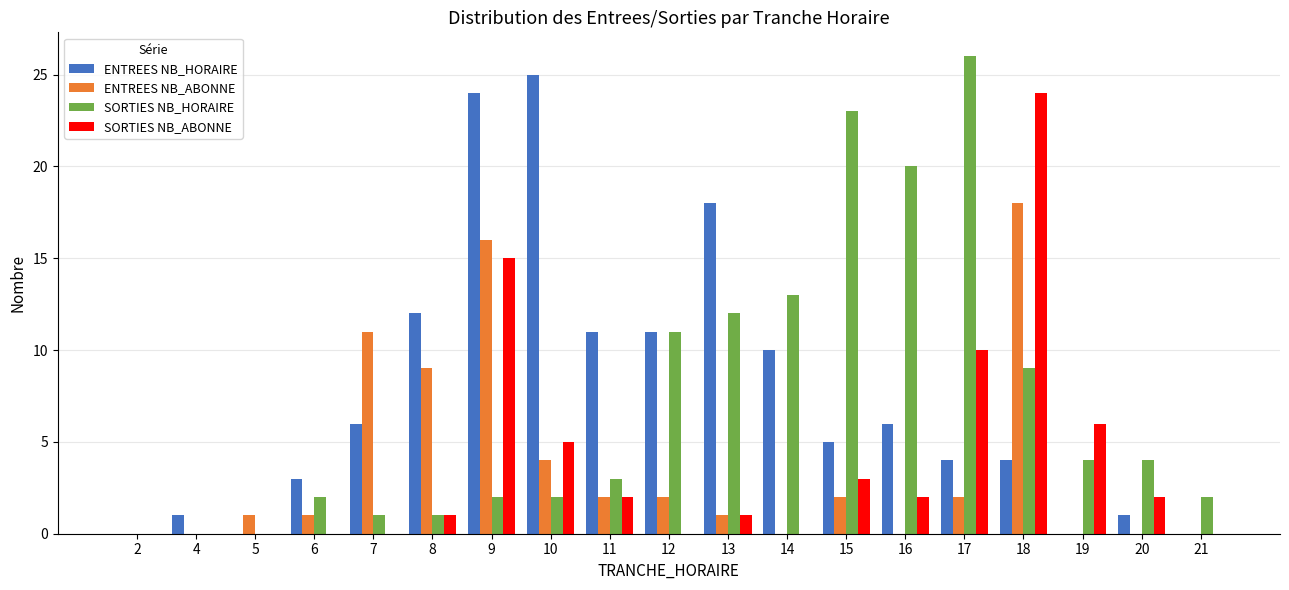

Which category has the highest value in the ENTREES NB_HORAIRE series?

10